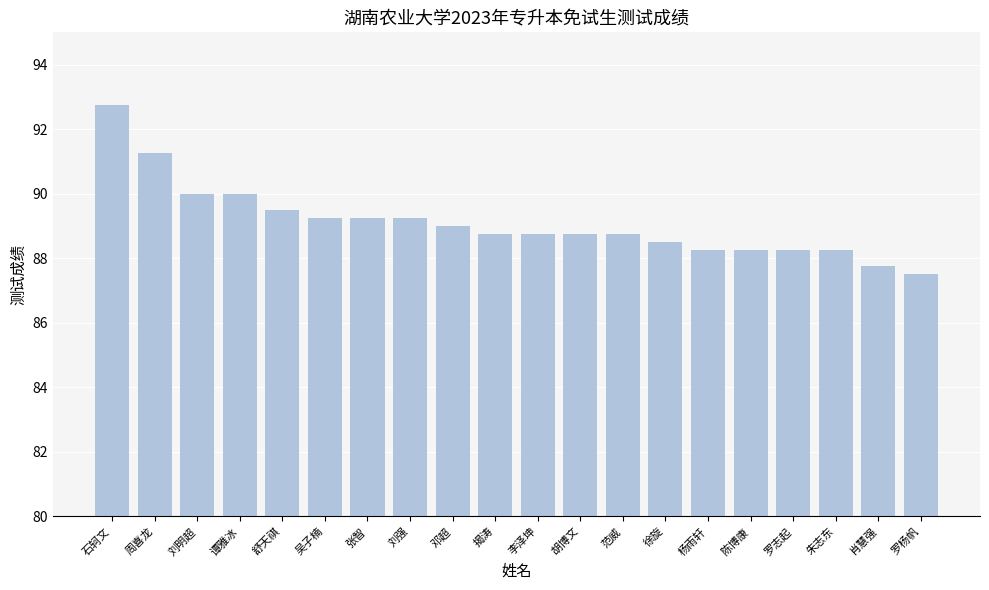

What is the label of the 14th bar from the right?

张智